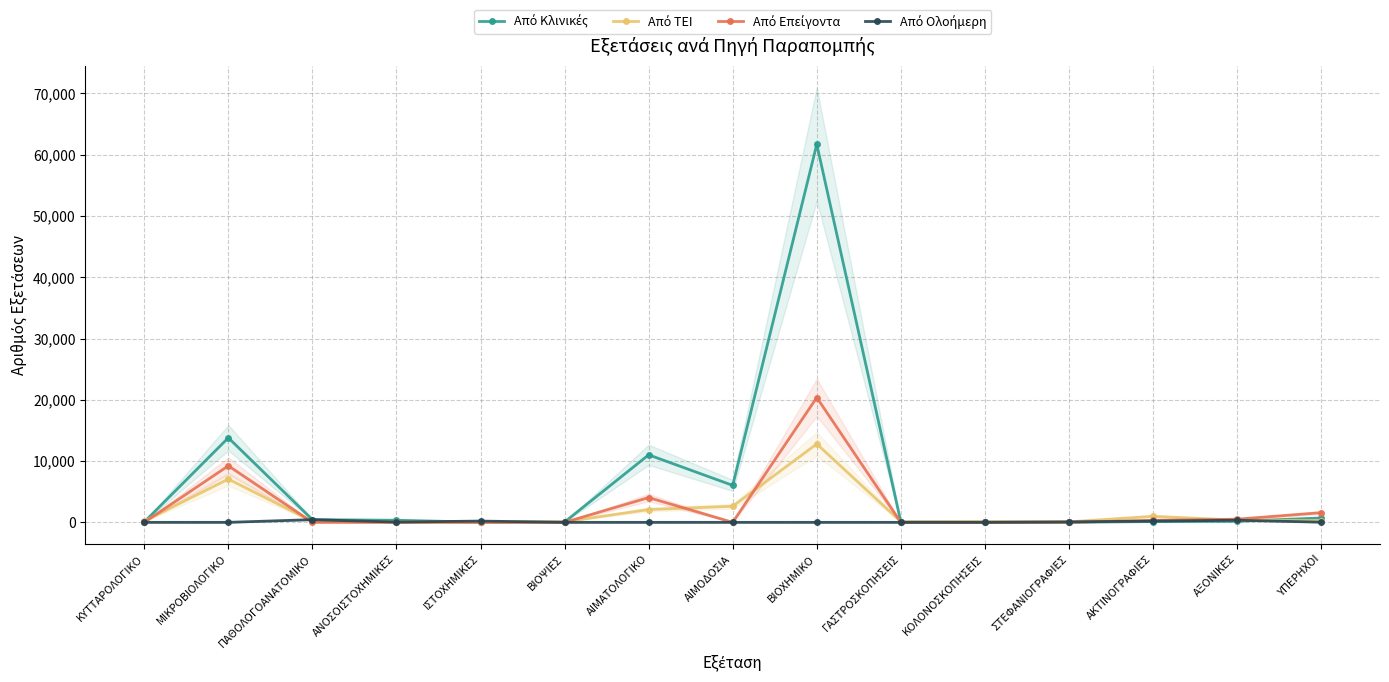

Reading right to left, list all the values displayed in this chart.

Από Κλινικές: 714	167	127	12	43	55	61701	6030	11016	53	27	339	441	13802	62
Από ΤΕΙ: 269	364	983	78	130	105	12790	2627	2085	94	40	26	157	7057	209
Από Επείγοντα: 1576	519	325	7	0	0	20367	0	4042	0	0	0	0	9226	0
Από Ολοήμερη: 27	342	209	77	0	0	0	0	0	0	207	43	439	0	0